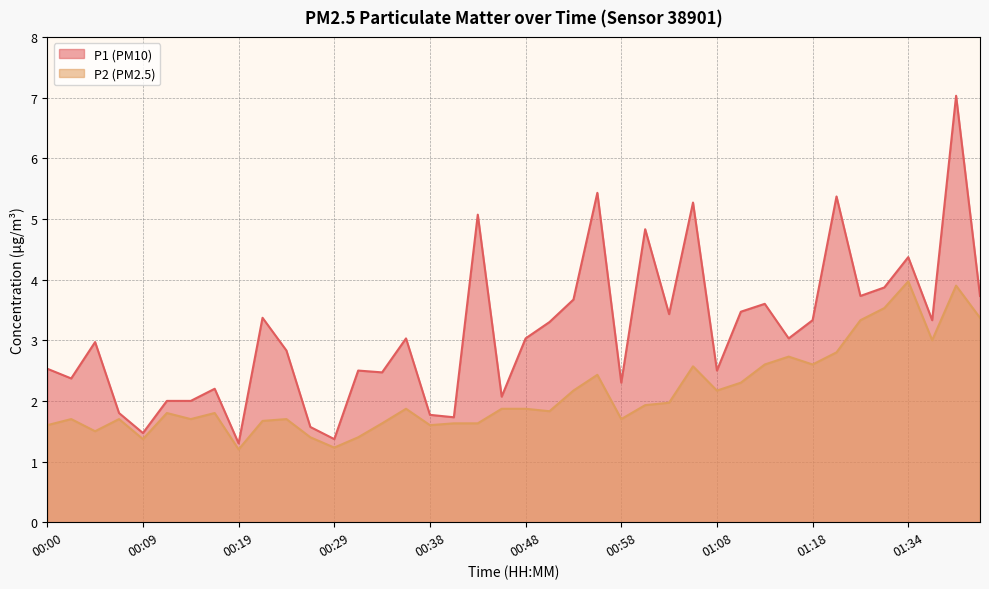

True or false: P1 and P2 intersect in this chart.

False